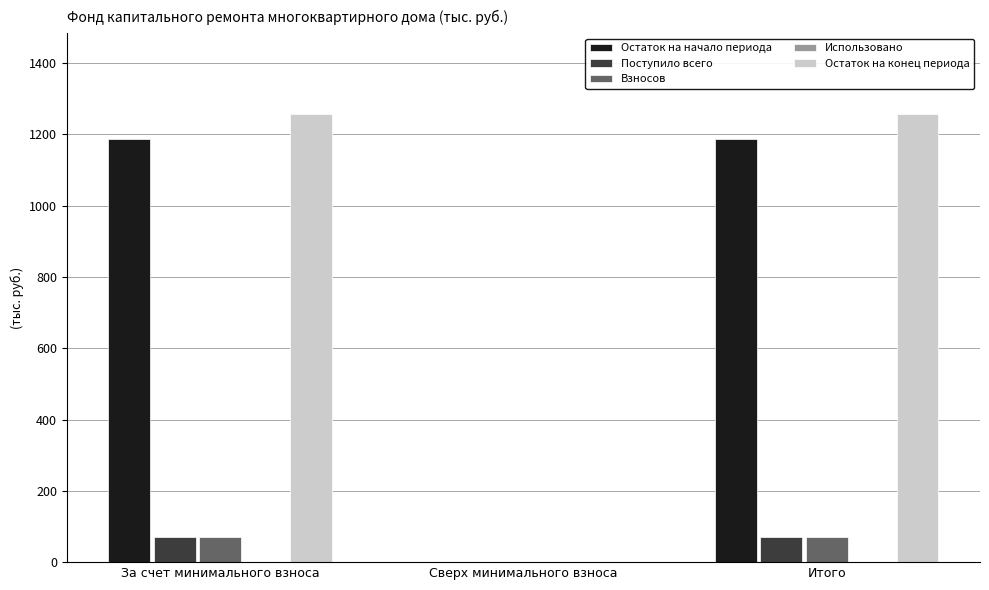

How many groups of bars are there?

3